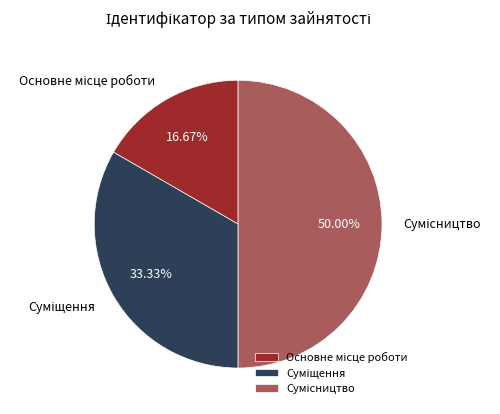

To the nearest percent, what is the difference between the largest and smallest slice percentages?

33%